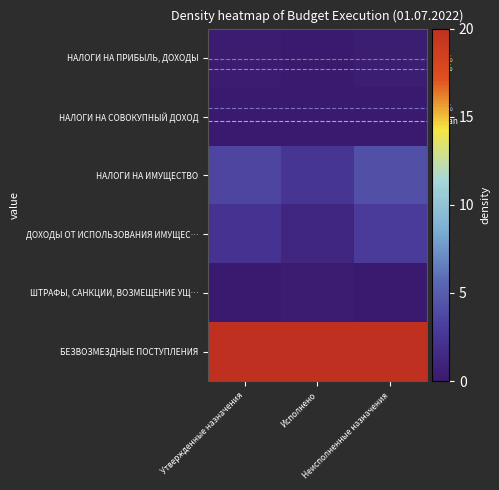

Which series has the largest total across all categories?

БЕЗВОЗМЕЗДНЫЕ ПОСТУПЛЕНИЯ